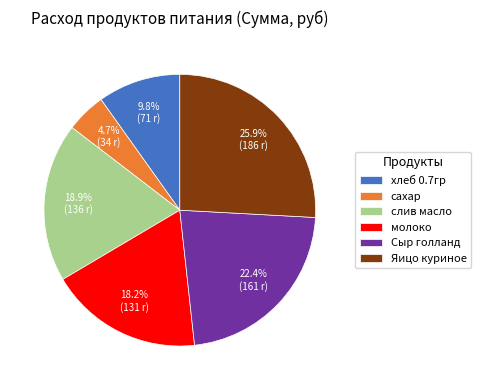

Which has a higher value, хлеб 0.7гр or Сыр голланд?

Сыр голланд